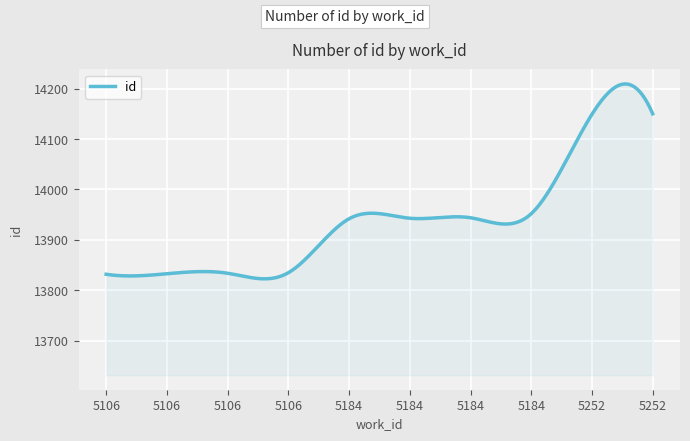

What is the difference between the maximum and minimum values?

386.3